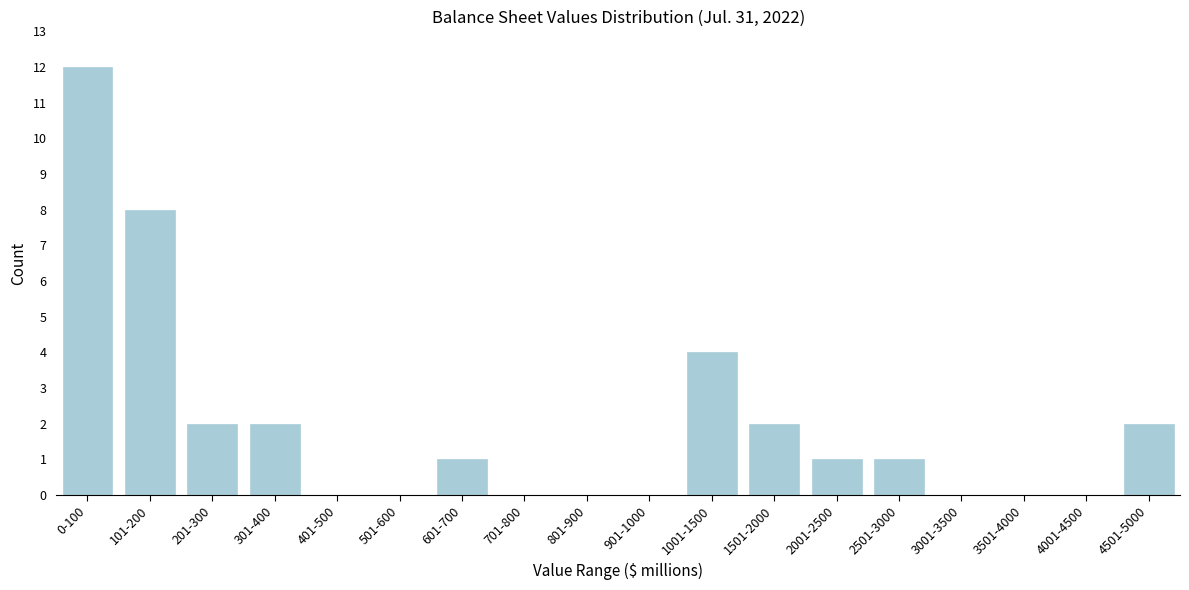

Reading left to right, extract all data points from this chart.

0-100=12	101-200=8	201-300=2	301-400=2	401-500=0	501-600=0	601-700=1	701-800=0	801-900=0	901-1000=0	1001-1500=4	1501-2000=2	2001-2500=1	2501-3000=1	3001-3500=0	3501-4000=0	4001-4500=0	4501-5000=2